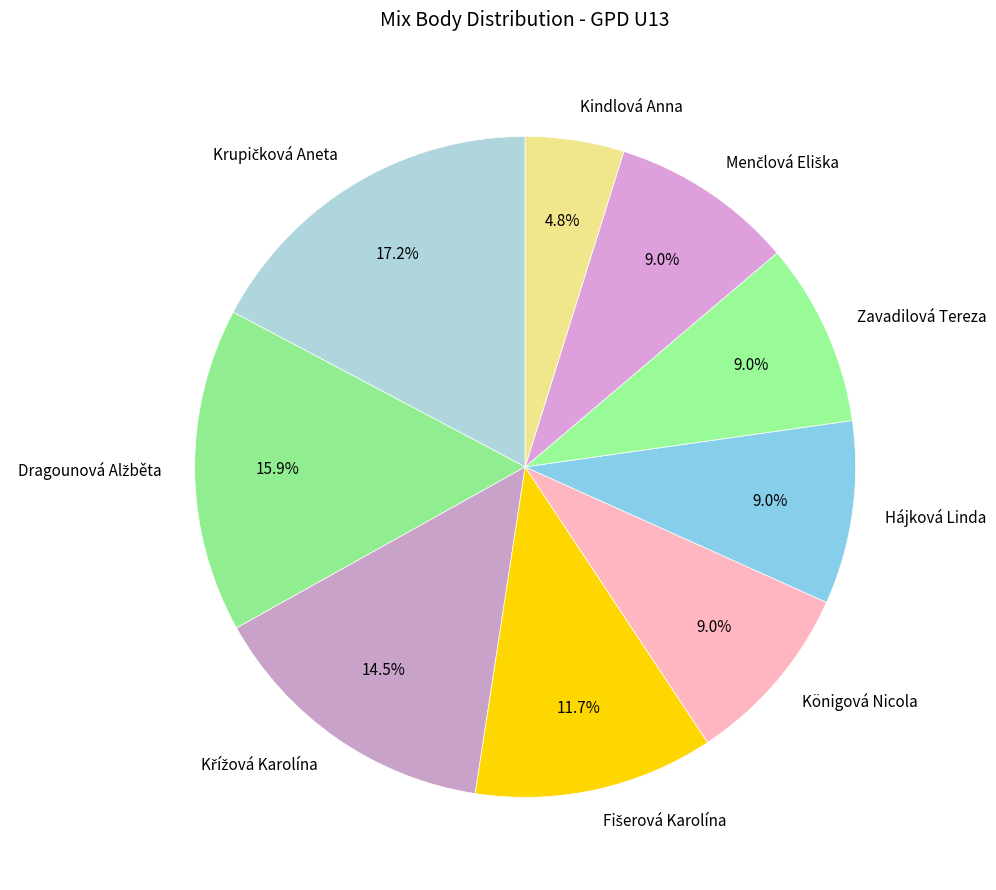

Is Zavadilová Tereza the majority of the pie?

No